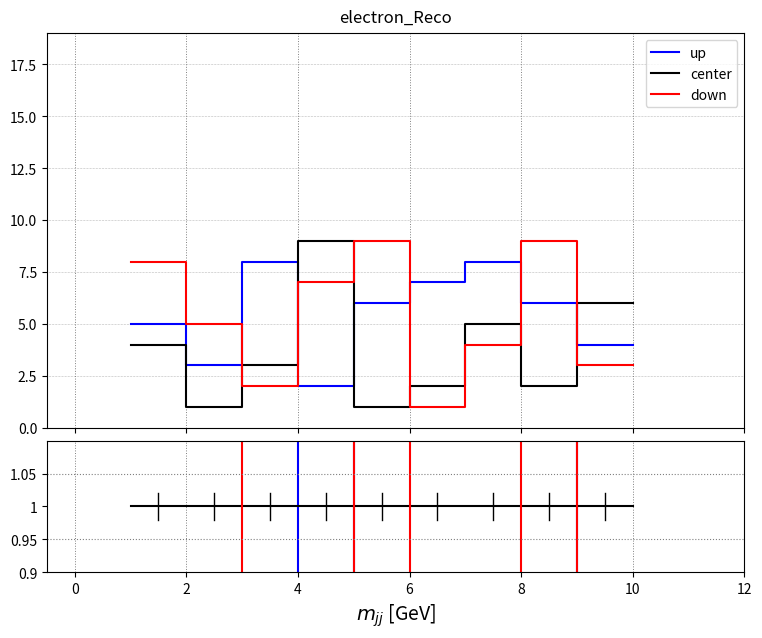

How many lines are shown in the chart?

3